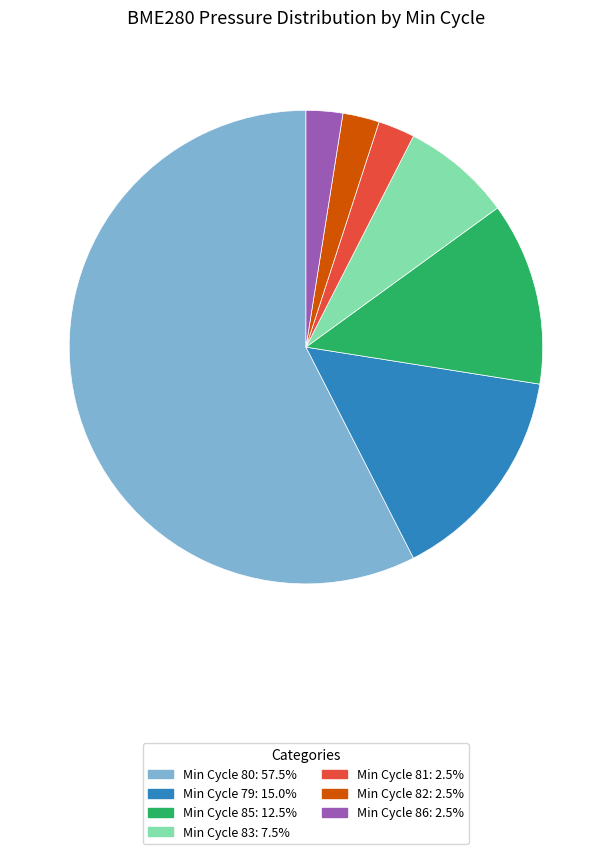

Is there a majority slice in this chart?

Yes